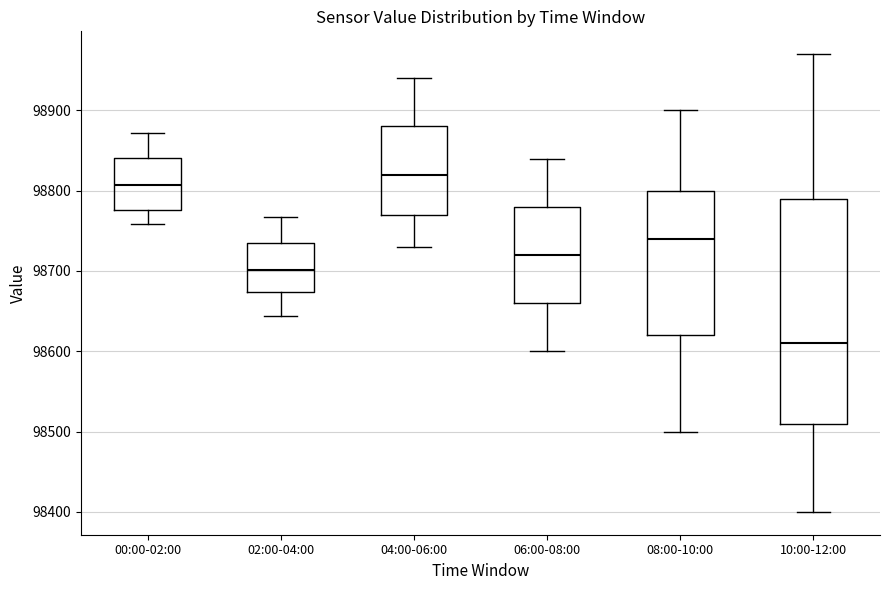

Reading left to right, read every box against the y-axis: the position of its median line, the range the box covers, and the ends of its whiskers. The values are not printed on the chart, so give them approximately, as read against the axis.

00:00-02:00: median 98810, box 98780 to 98840, whiskers 98760 to 98870
02:00-04:00: median 98700, box 98670 to 98730, whiskers 98640 to 98770
04:00-06:00: median 98820, box 98770 to 98880, whiskers 98730 to 98940
06:00-08:00: median 98720, box 98660 to 98780, whiskers 98600 to 98840
08:00-10:00: median 98740, box 98620 to 98800, whiskers 98500 to 98900
10:00-12:00: median 98610, box 98510 to 98790, whiskers 98400 to 98970